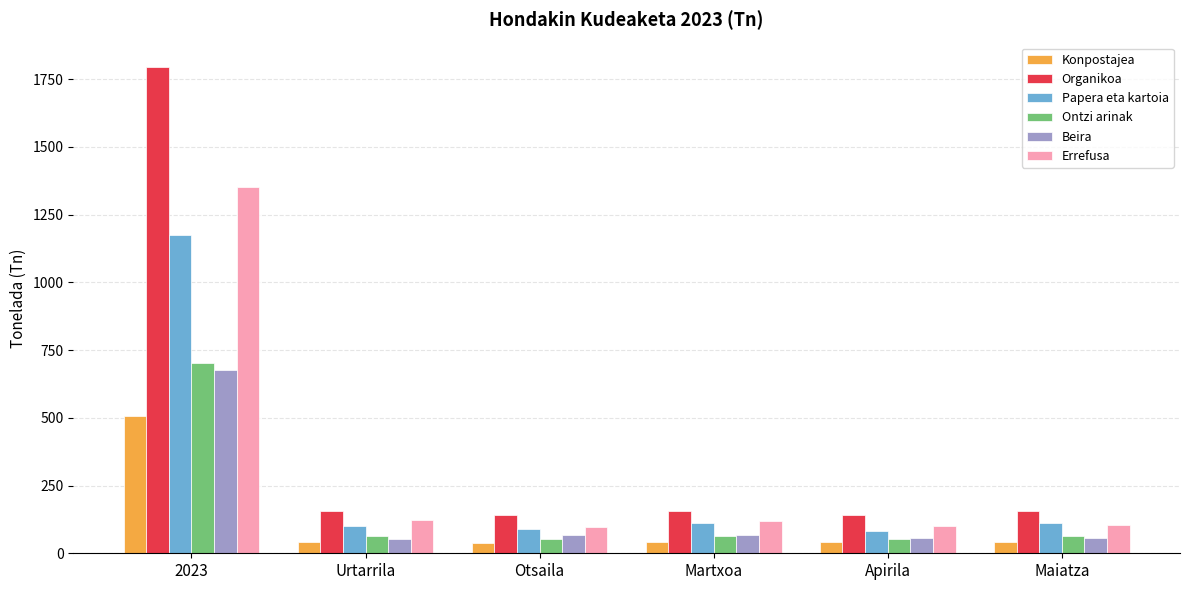

Which category has the highest value across all series?

2023